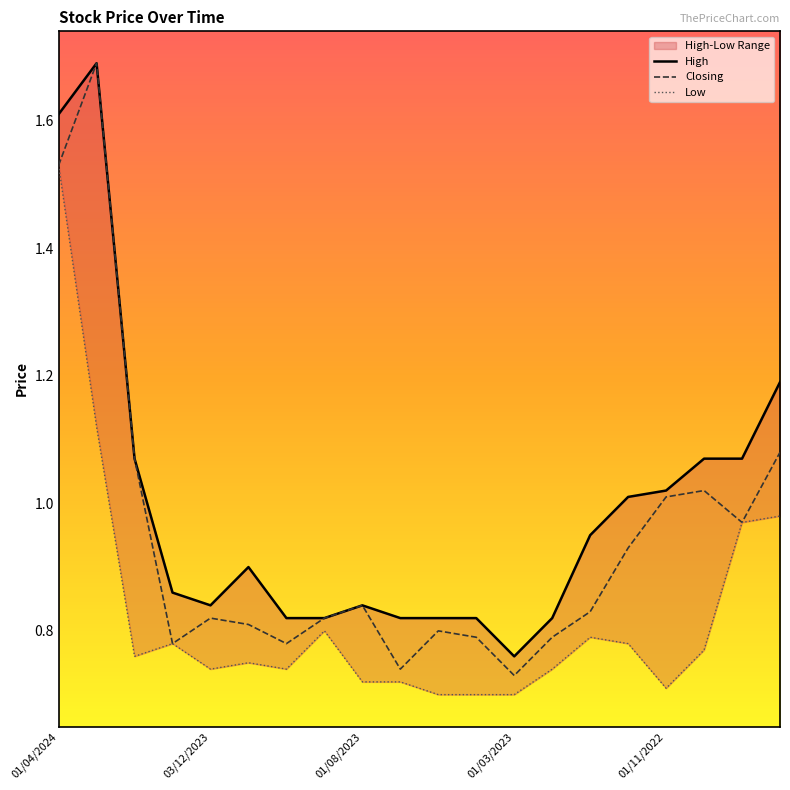

In High, how many points are lower than both neighbors (excluding endpoints)?

2